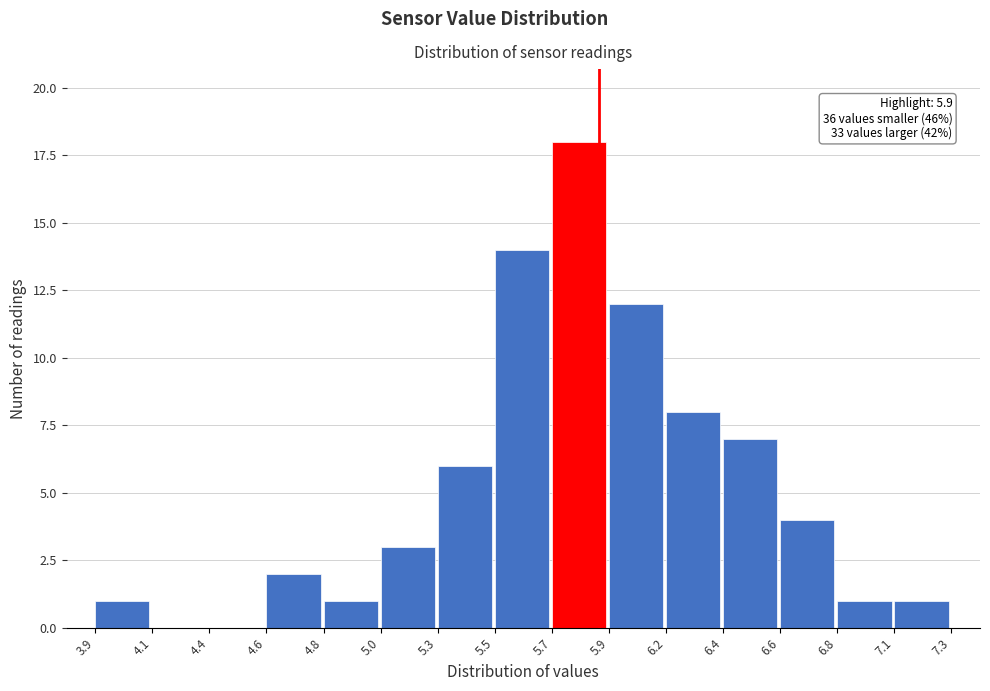

Reading left to right, extract all data points from this chart.

3.9=1	4.1=0	4.4=0	4.6=2	4.8=1	5.0=3	5.3=6	5.5=14	5.7=18	5.9=12	6.2=8	6.4=7	6.6=4	6.8=1	7.1=1